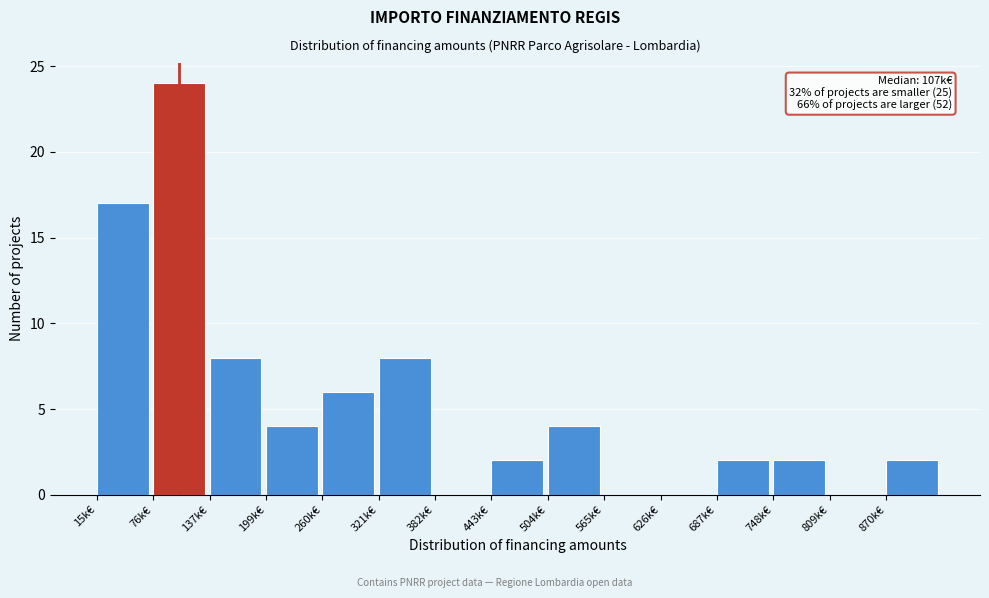

Reading right to left, what are all the values shown in this chart?

870k€=2	809k€=0	748k€=2	687k€=2	626k€=0	565k€=0	504k€=4	443k€=2	382k€=0	321k€=8	260k€=6	199k€=4	137k€=8	76k€=24	15k€=17